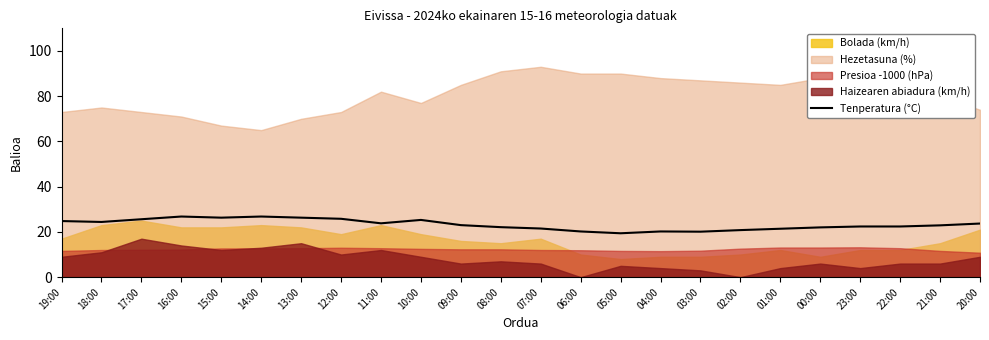

Reading left to right, what are all the values shown in this chart?

24.8	24.4	25.6	26.8	26.3	26.8	26.3	25.8	23.8	25.3	23.0	22.1	21.5	20.2	19.4	20.2	20.1	20.8	21.4	22.0	22.4	22.4	22.9	23.7